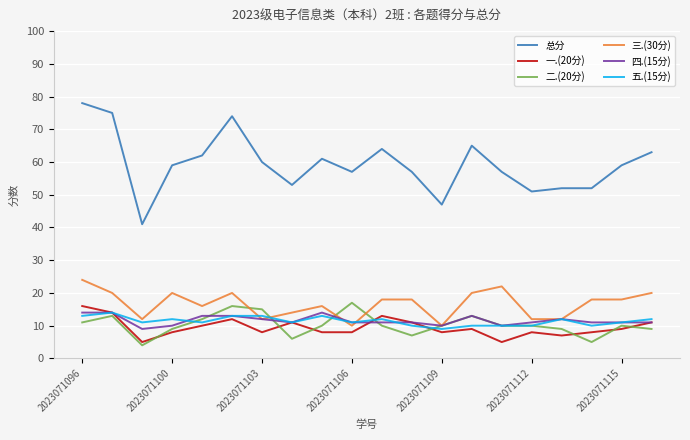

What is the difference between the second highest and second lowest values in the 四.(15分) series?

4